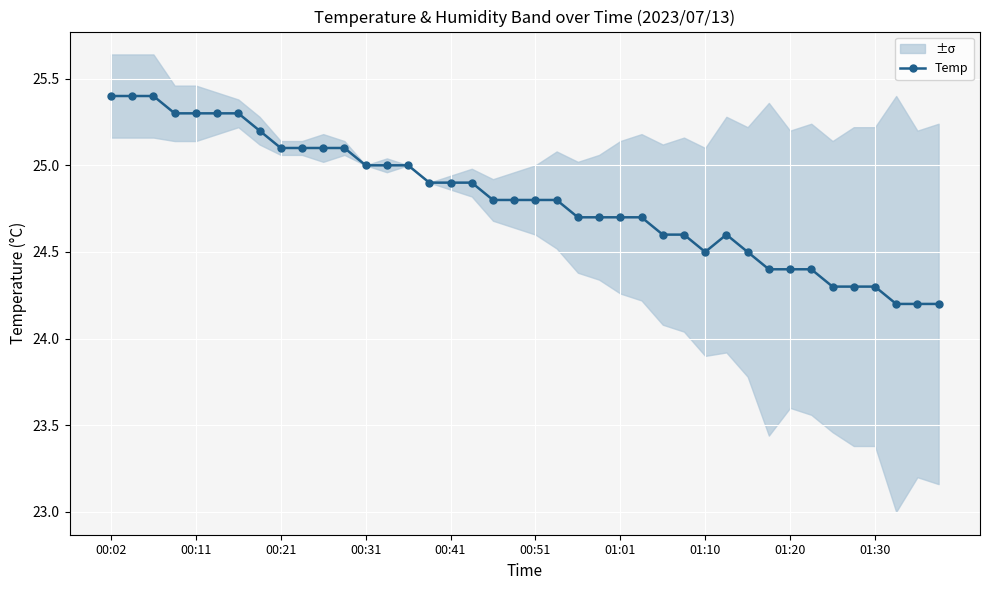

What is the difference between the values at 11 and 39?

0.9